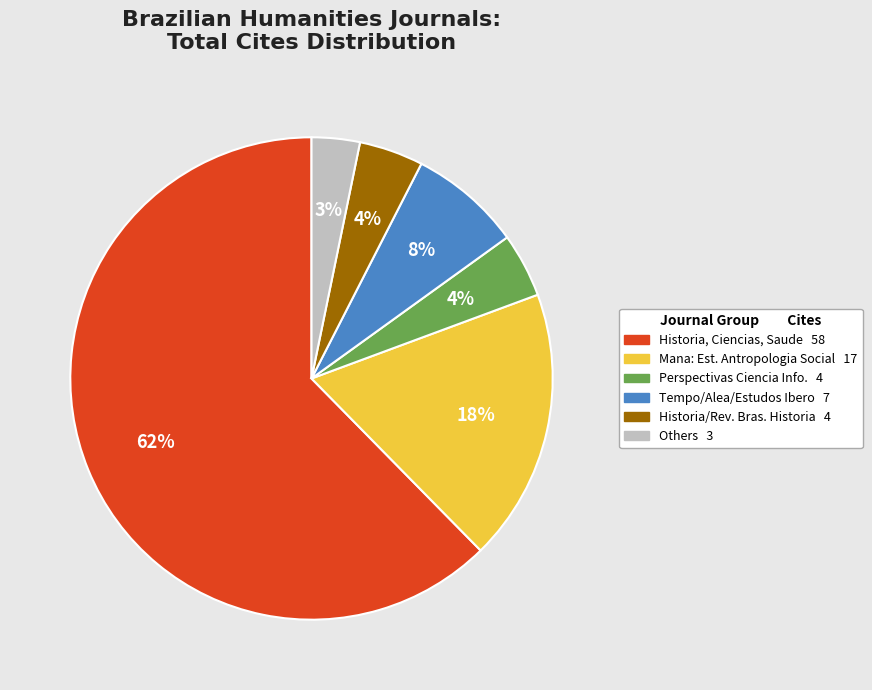

Is there a majority slice in this chart?

Yes